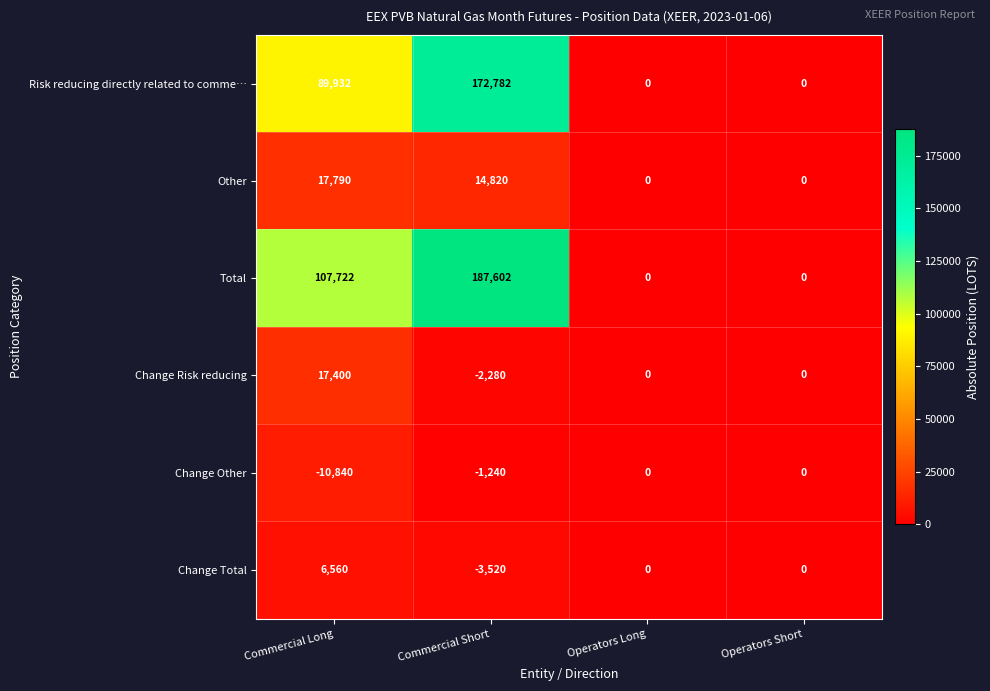

Count the Change Risk reducing values in the range 0 to 17400.

3